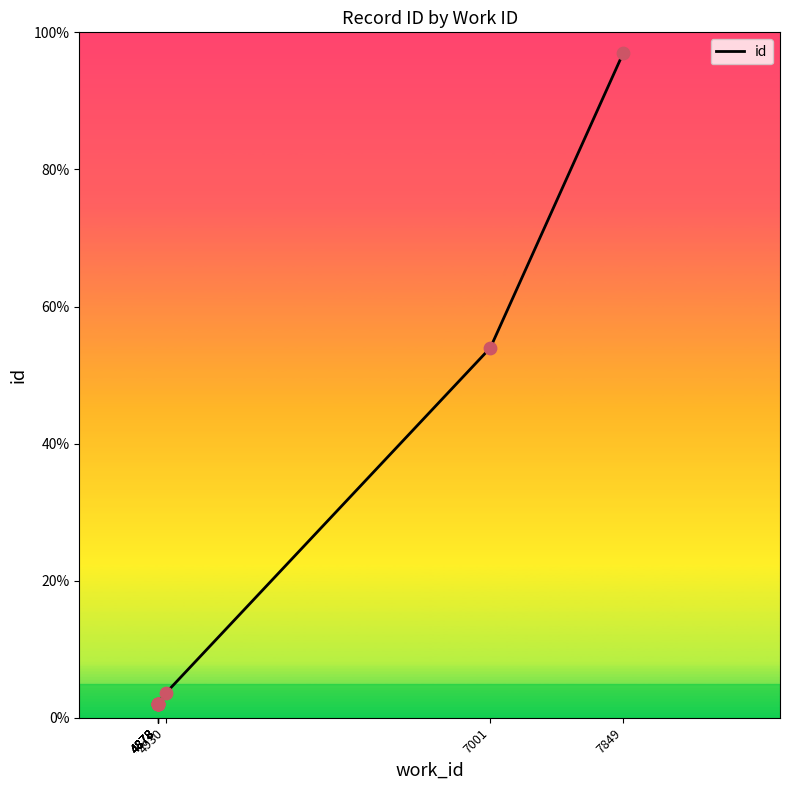

What is the change in value from 7001 to 7849?

+43.0